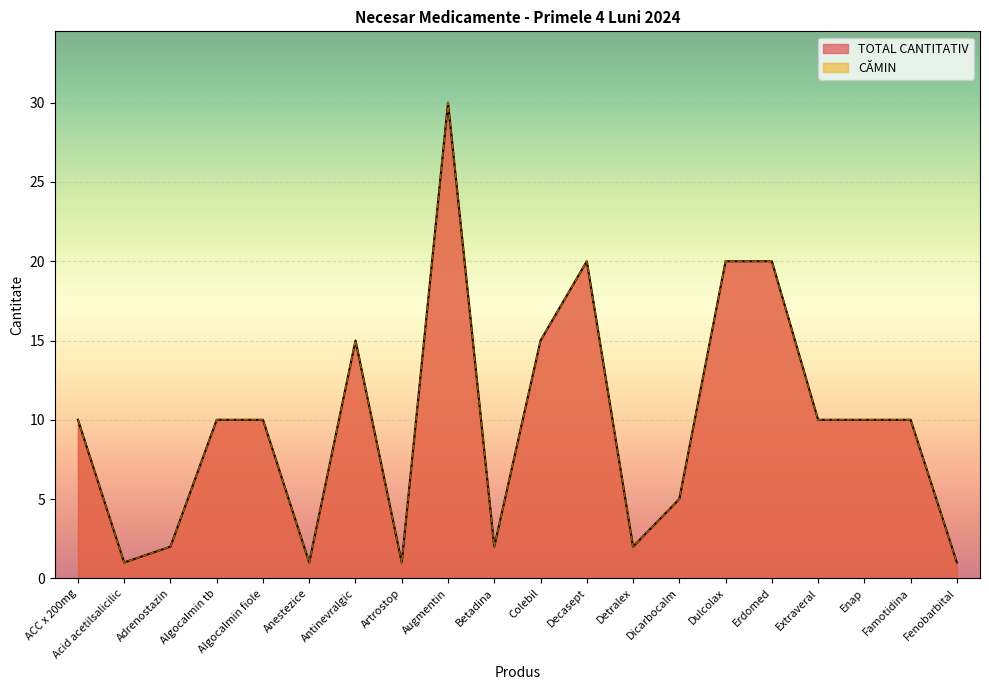

What is the label of the 4th point from the left?

Algocalmin tb